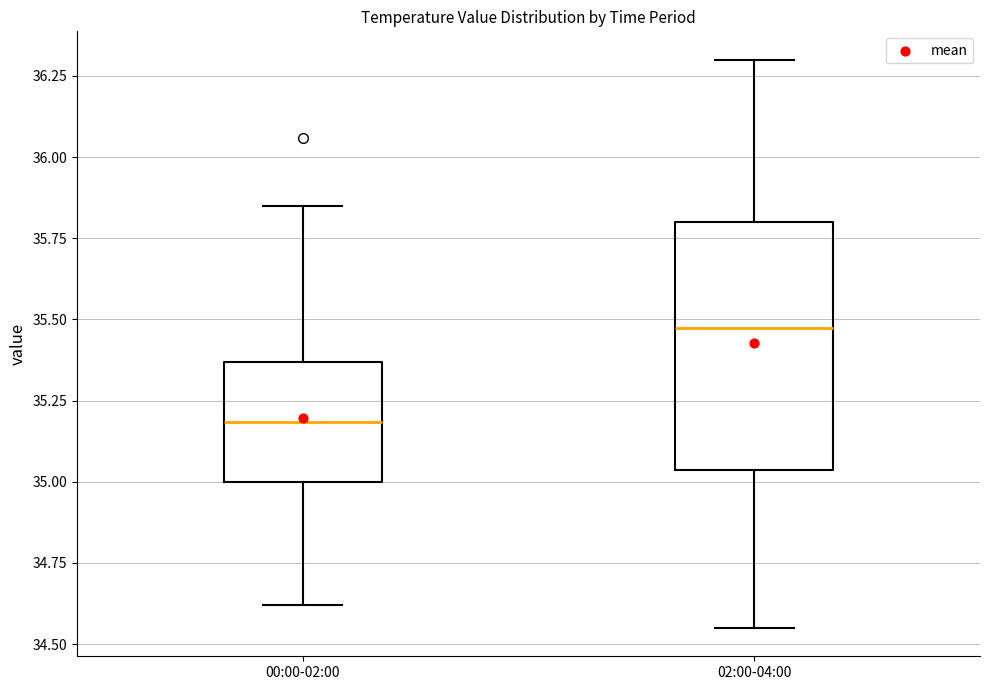

Which box's median line is the lowest?

00:00-02:00